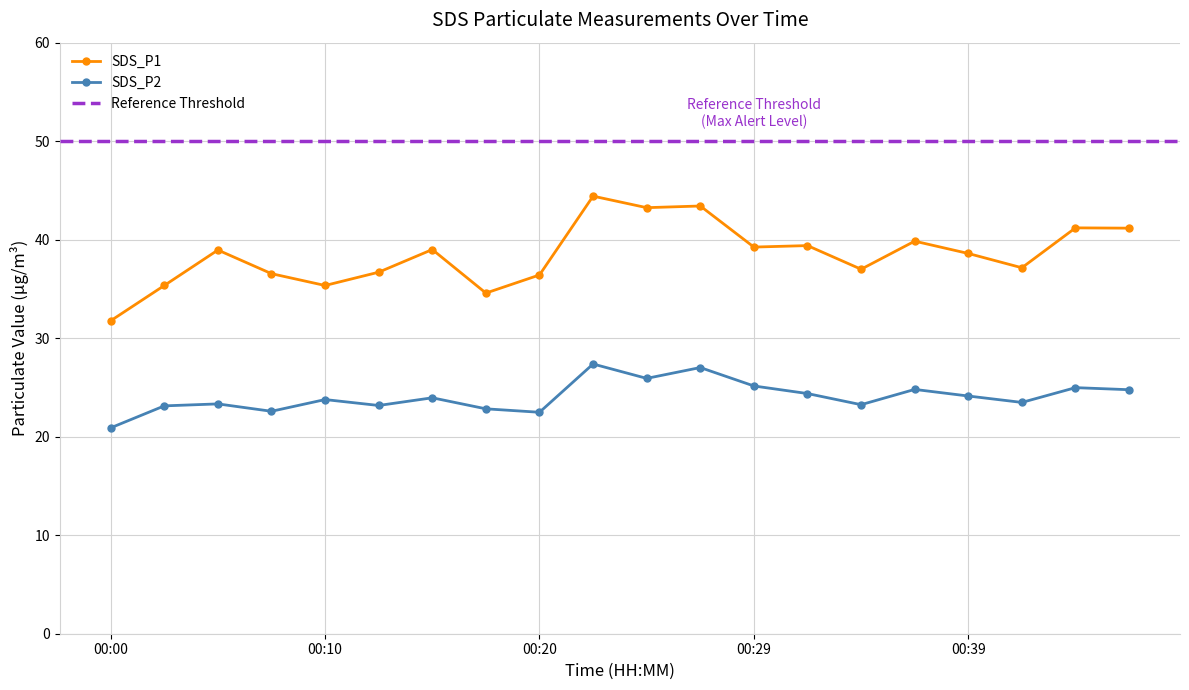

What is the maximum value for SDS_P2?

27.4